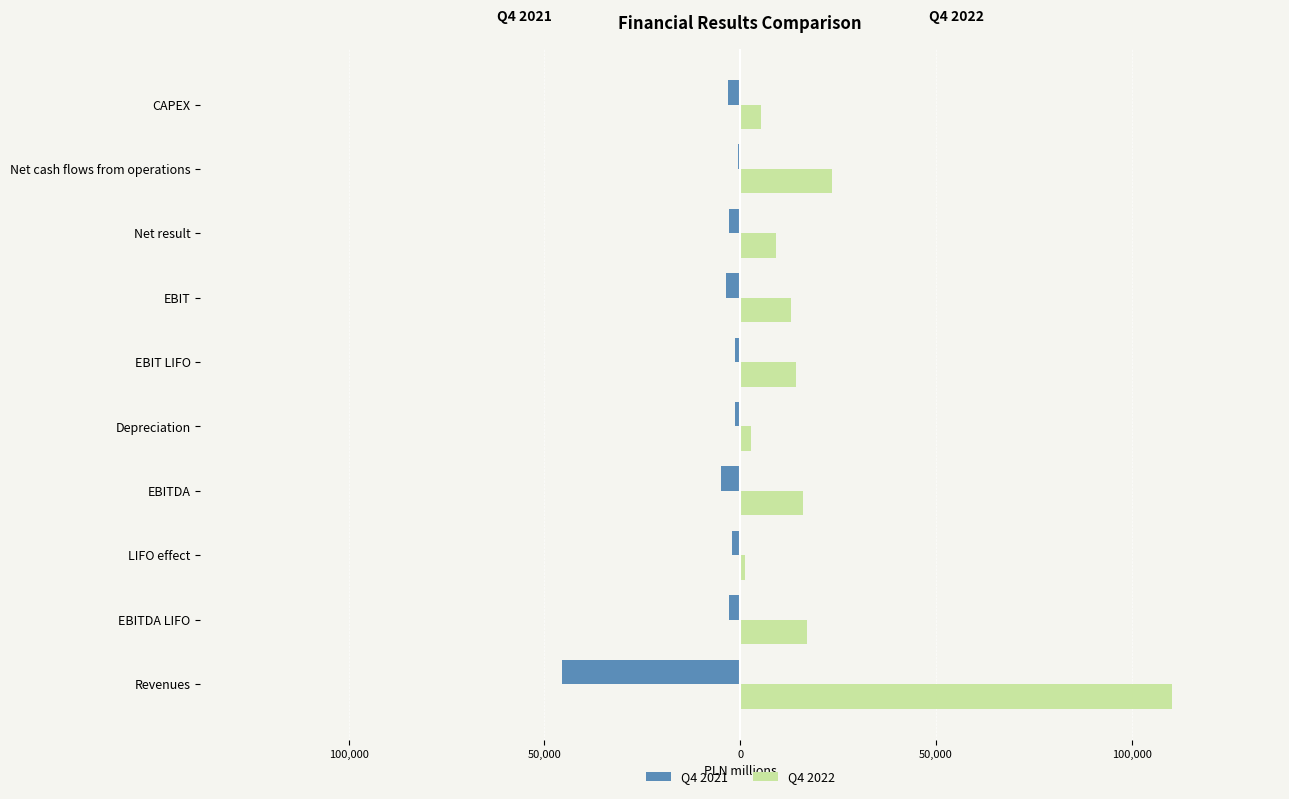

What are all the series names shown in the legend?

Q4 2021, Q4 2022